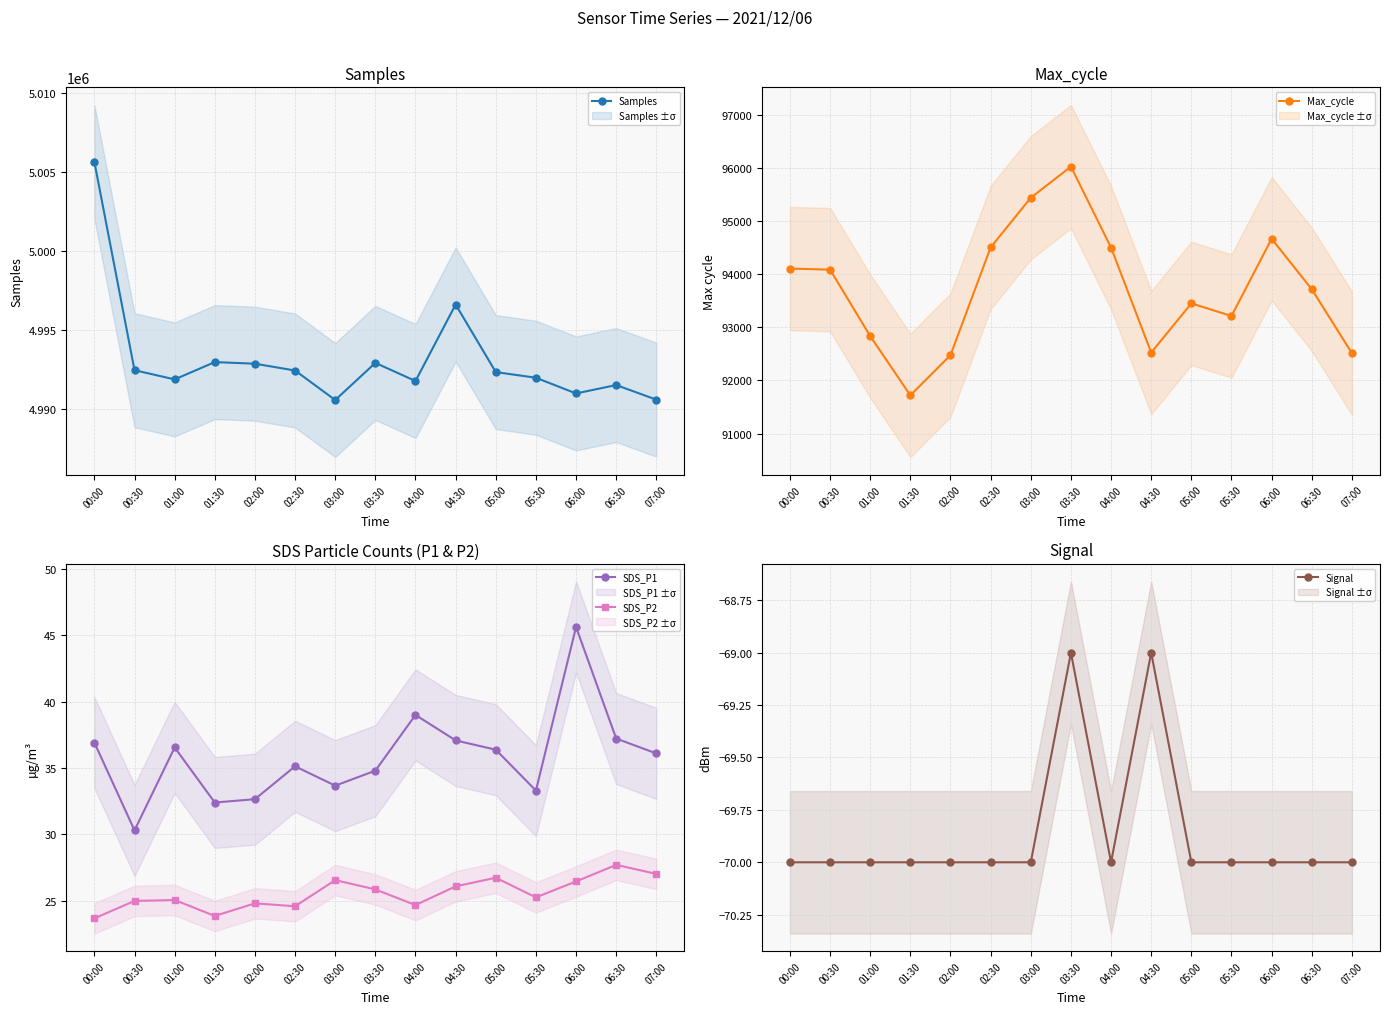

What is the average value of the SDS_P1 series?

35.8